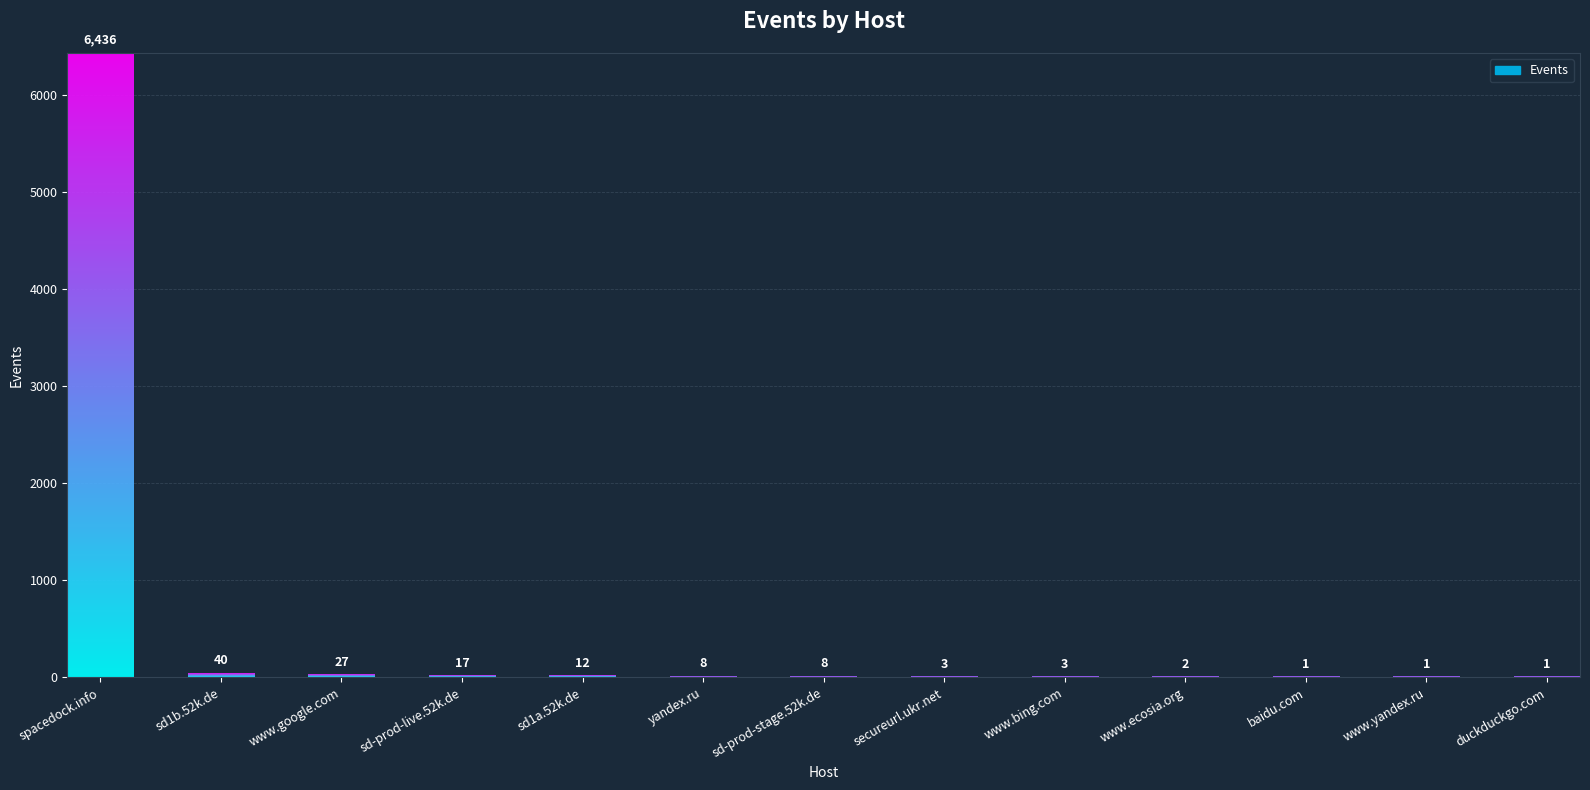

Reading left to right, transcribe all the data shown in this chart.

spacedock.info=6436	sd1b.52k.de=40	www.google.com=27	sd-prod-live.52k.de=17	sd1a.52k.de=12	yandex.ru=8	sd-prod-stage.52k.de=8	secureurl.ukr.net=3	www.bing.com=3	www.ecosia.org=2	baidu.com=1	www.yandex.ru=1	duckduckgo.com=1